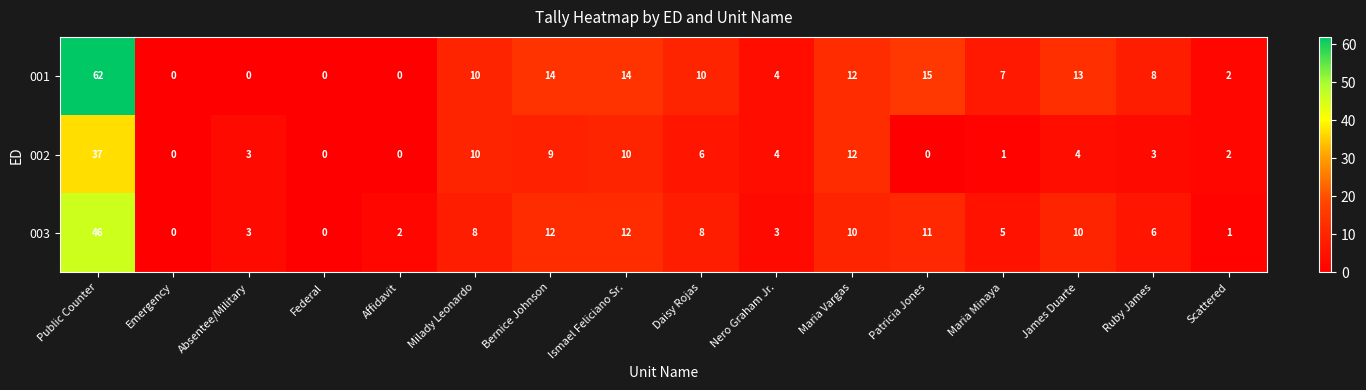

Rank the series by their maximum value, from highest to lowest.

001, 003, 002